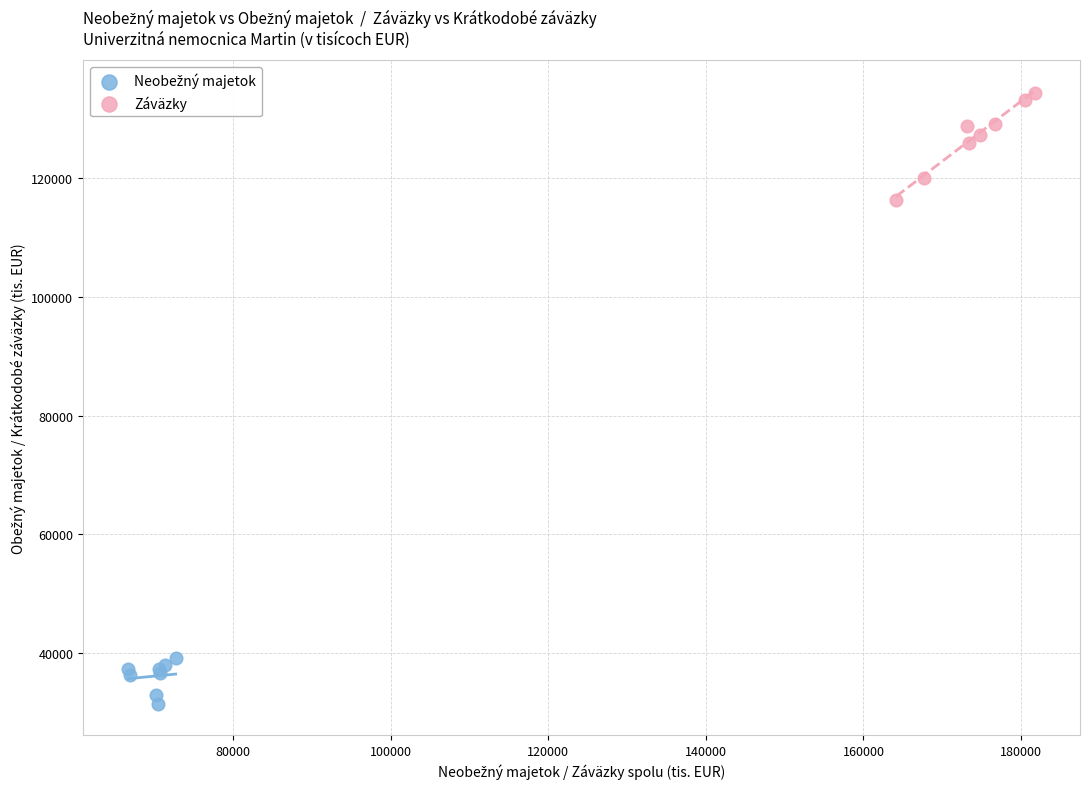

Which series contains the highest Y value?

Záväzky